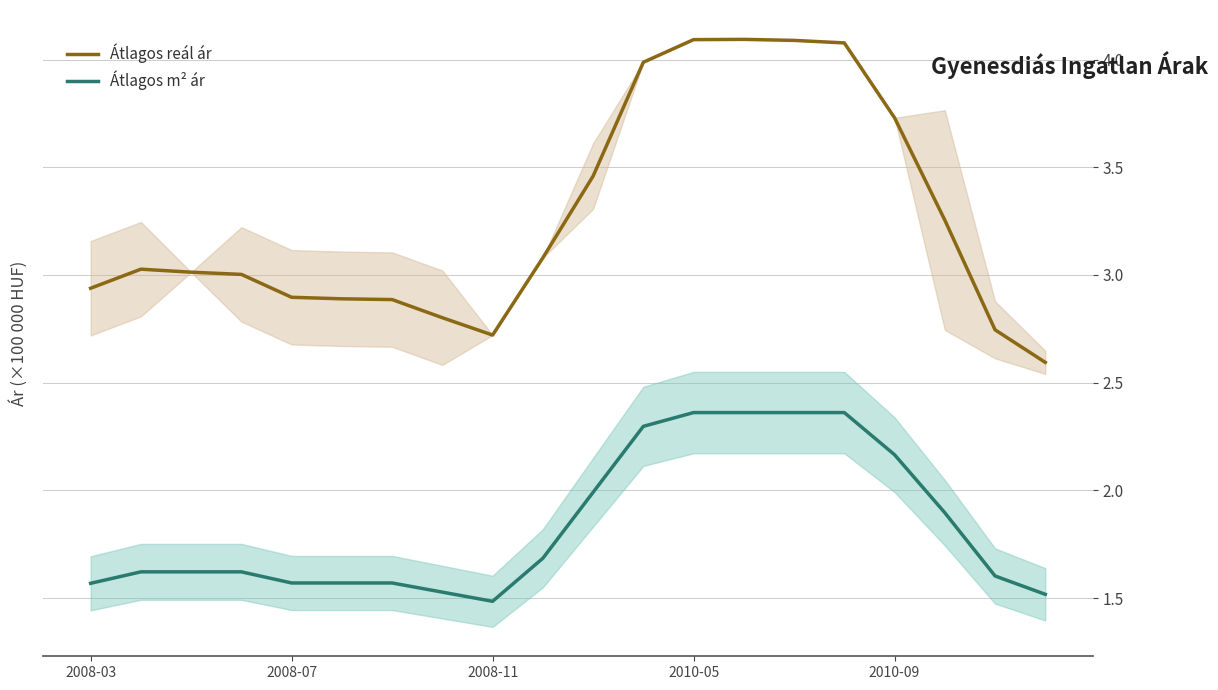

Is this an area chart (filled region under the line)?

No